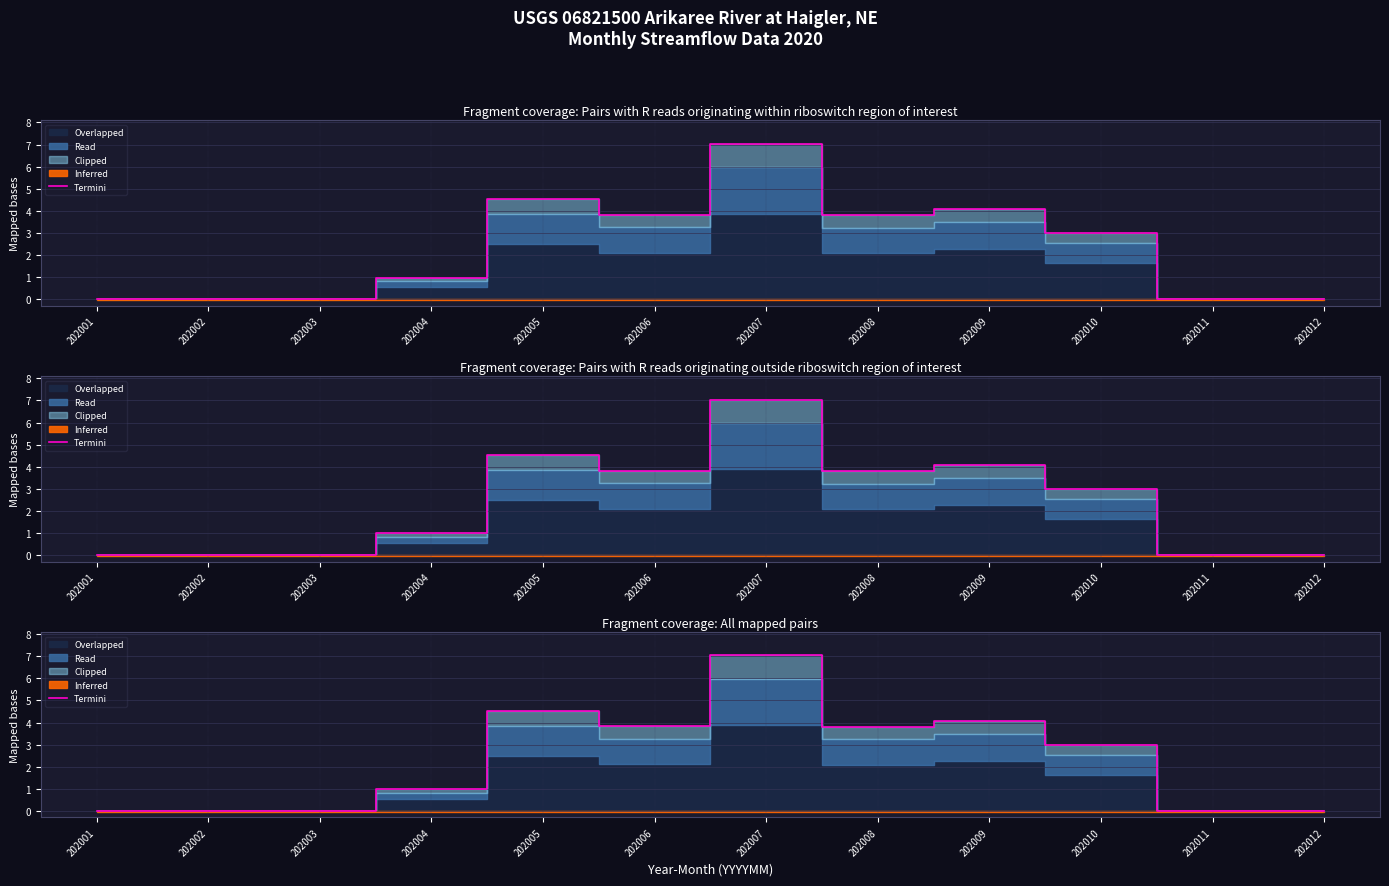

What is the greatest value displayed?

7.0